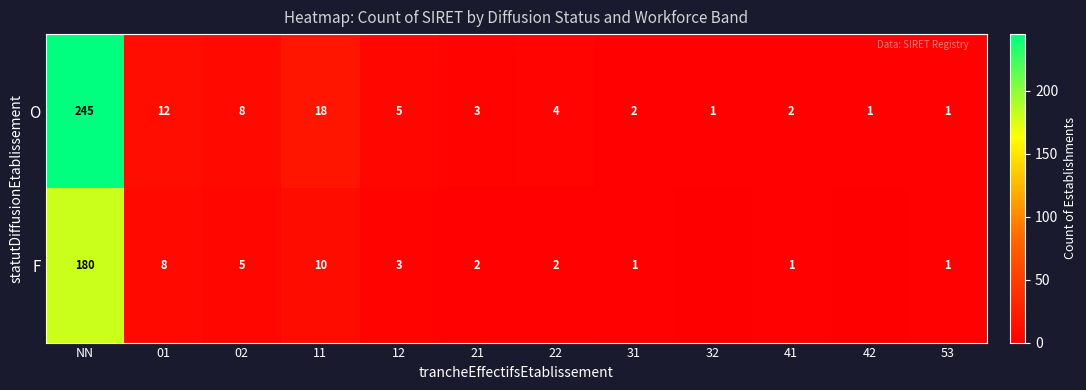

Rank the series at 11 from highest to lowest value.

O, F